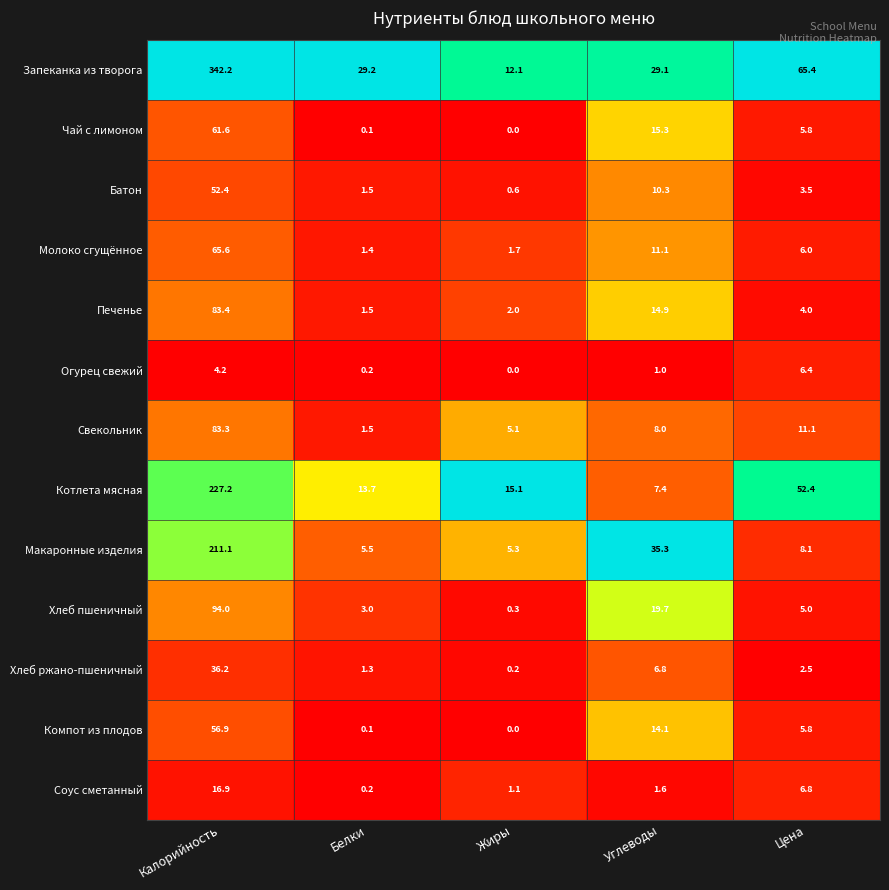

Which series has the largest total across all categories?

Запеканка из творога